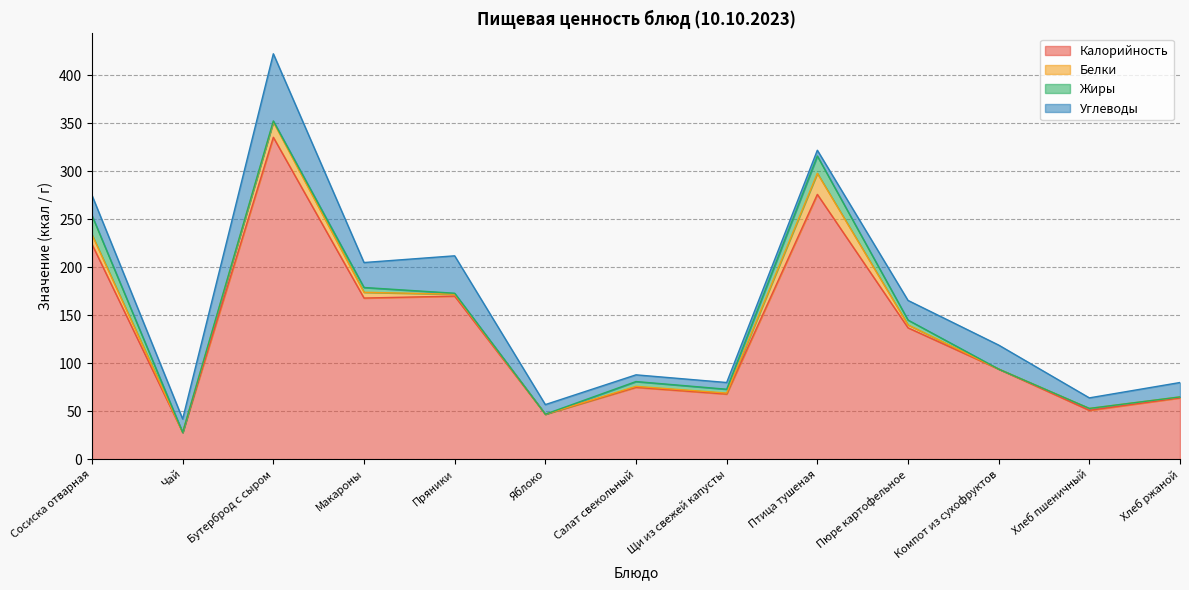

The value of Жиры at Пряники is 1.3. True or false?

False